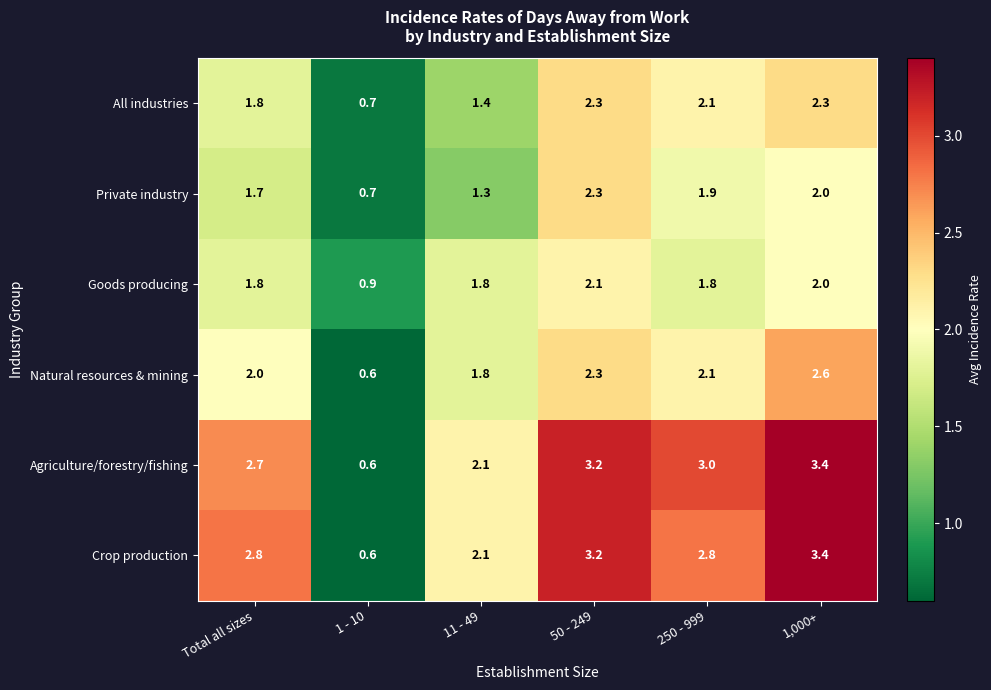

Rank the categories by Private industry value from lowest to highest.

1 - 10, 11 - 49, Total all sizes, 250 - 999, 1,000+, 50 - 249